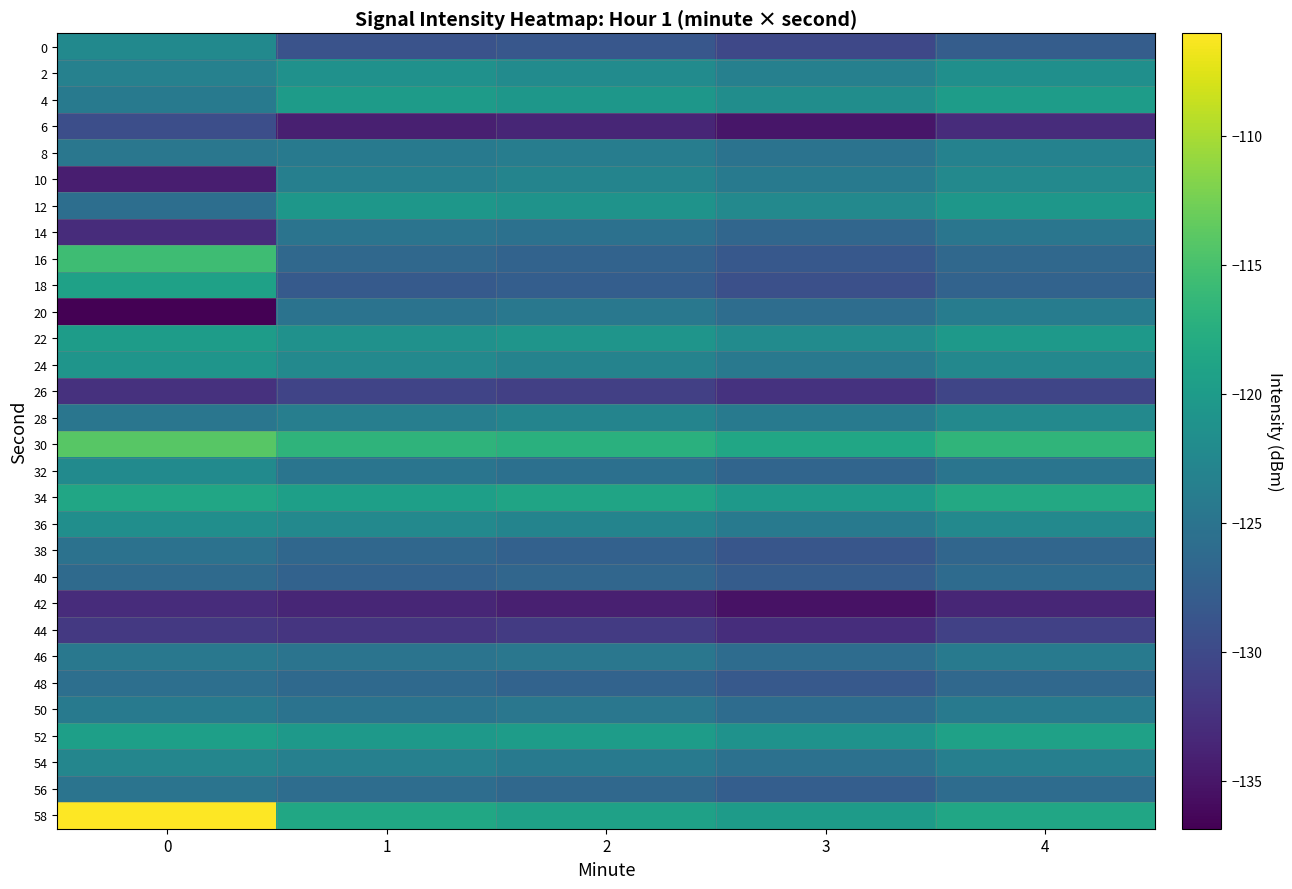

Reading left to right, extract all data points from this chart.

0: 0=-122.3	1=-129.0	2=-128.5	3=-130.2	4=-127.8
2: 0=-123.3	1=-121.3	2=-122.0	3=-123.4	4=-121.5
4: 0=-124.1	1=-120.0	2=-120.5	3=-121.7	4=-119.8
6: 0=-129.5	1=-134.2	2=-133.5	3=-135.0	4=-132.9
8: 0=-124.6	1=-124.2	2=-123.8	3=-125.1	4=-123.2
10: 0=-134.3	1=-123.6	2=-122.9	3=-124.2	4=-122.3
12: 0=-125.8	1=-120.5	2=-121.0	3=-122.3	4=-120.5
14: 0=-132.9	1=-125.0	2=-125.4	3=-126.7	4=-124.8
16: 0=-115.6	1=-126.5	2=-127.1	3=-128.4	4=-126.5
18: 0=-119.3	1=-128.1	2=-127.6	3=-129.3	4=-127.0
20: 0=-136.9	1=-125.1	2=-124.5	3=-125.8	4=-123.9
22: 0=-119.8	1=-121.3	2=-120.8	3=-122.0	4=-120.3
24: 0=-120.7	1=-122.4	2=-123.1	3=-124.4	4=-122.5
26: 0=-132.4	1=-130.5	2=-131.0	3=-132.3	4=-130.4
28: 0=-124.8	1=-123.7	2=-122.9	3=-124.1	4=-122.3
30: 0=-114.1	1=-116.8	2=-117.3	3=-118.6	4=-116.7
32: 0=-122.2	1=-124.9	2=-125.5	3=-126.8	4=-124.9
34: 0=-118.6	1=-119.5	2=-118.9	3=-120.2	4=-118.3
36: 0=-121.7	1=-122.3	2=-123.0	3=-124.3	4=-122.4
38: 0=-125.2	1=-126.6	2=-127.3	3=-128.6	4=-126.7
40: 0=-126.2	1=-127.2	2=-126.7	3=-127.9	4=-126.1
42: 0=-133.0	1=-133.5	2=-134.1	3=-135.4	4=-133.5
44: 0=-131.8	1=-132.1	2=-131.5	3=-132.8	4=-130.9
46: 0=-124.5	1=-125.0	2=-124.7	3=-126.0	4=-124.1
48: 0=-125.7	1=-126.3	2=-127.0	3=-128.3	4=-126.4
50: 0=-124.3	1=-125.1	2=-124.7	3=-126.0	4=-124.1
52: 0=-119.5	1=-120.2	2=-119.8	3=-121.1	4=-119.2
54: 0=-122.7	1=-123.4	2=-124.1	3=-125.4	4=-123.5
56: 0=-125.0	1=-125.8	2=-126.4	3=-127.7	4=-126.0
58: 0=-106.0	1=-118.5	2=-119.2	3=-120.0	4=-118.6